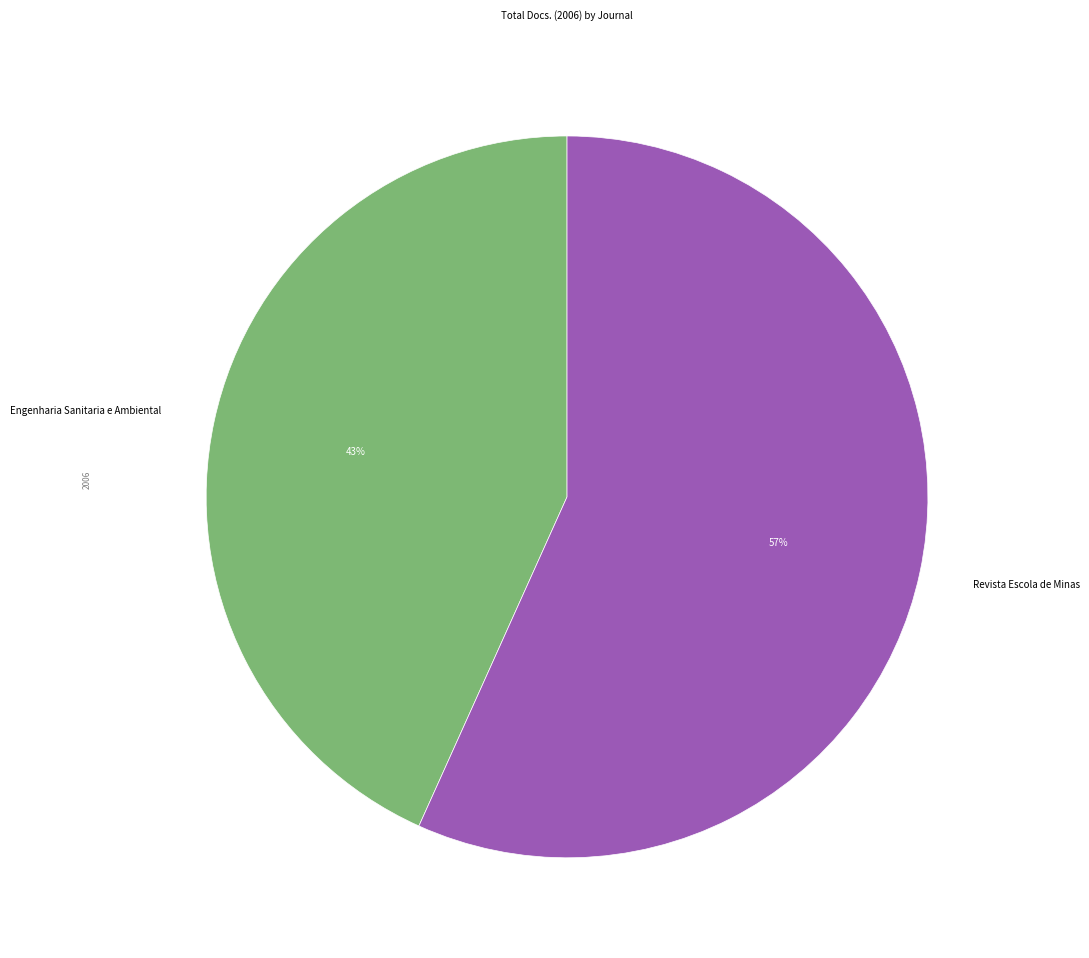

Do Revista Escola de Minas and Engenharia Sanitaria e Ambiental together represent more than half of the pie?

Yes